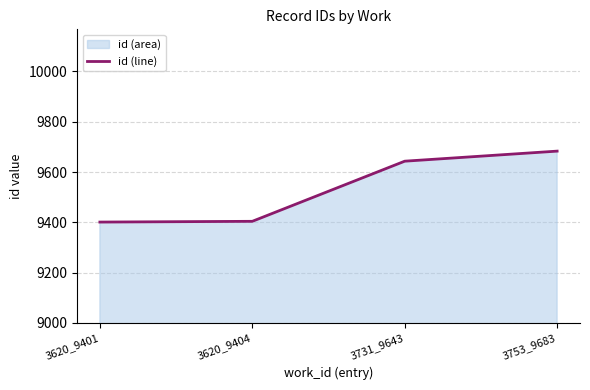

Approximately how many times larger is the value at 3620_9404 compared to 3753_9683?

1.0